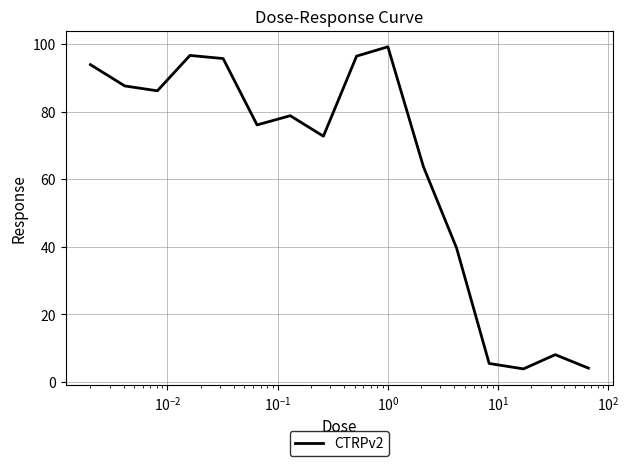

What is the smallest value displayed?

3.9